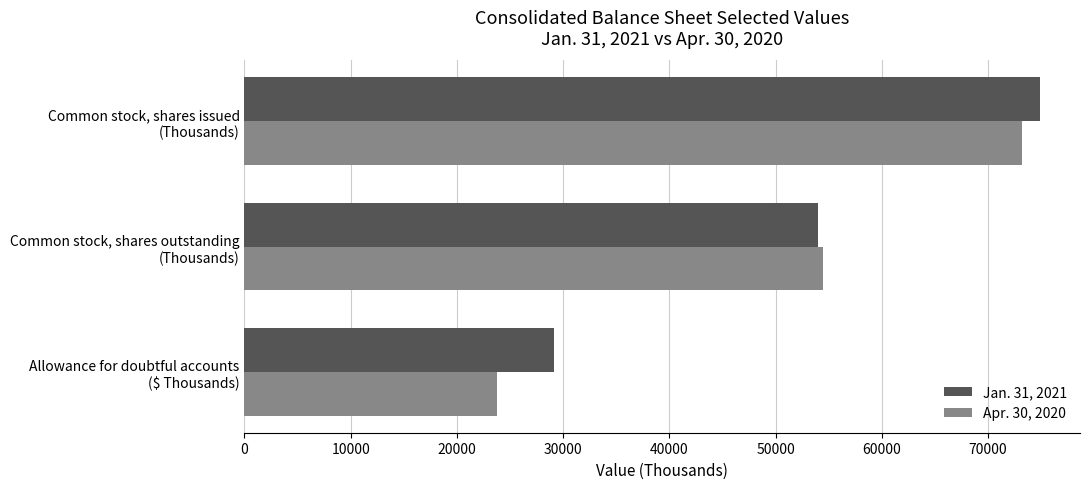

What is the average value of the Apr. 30, 2020 series?

50483